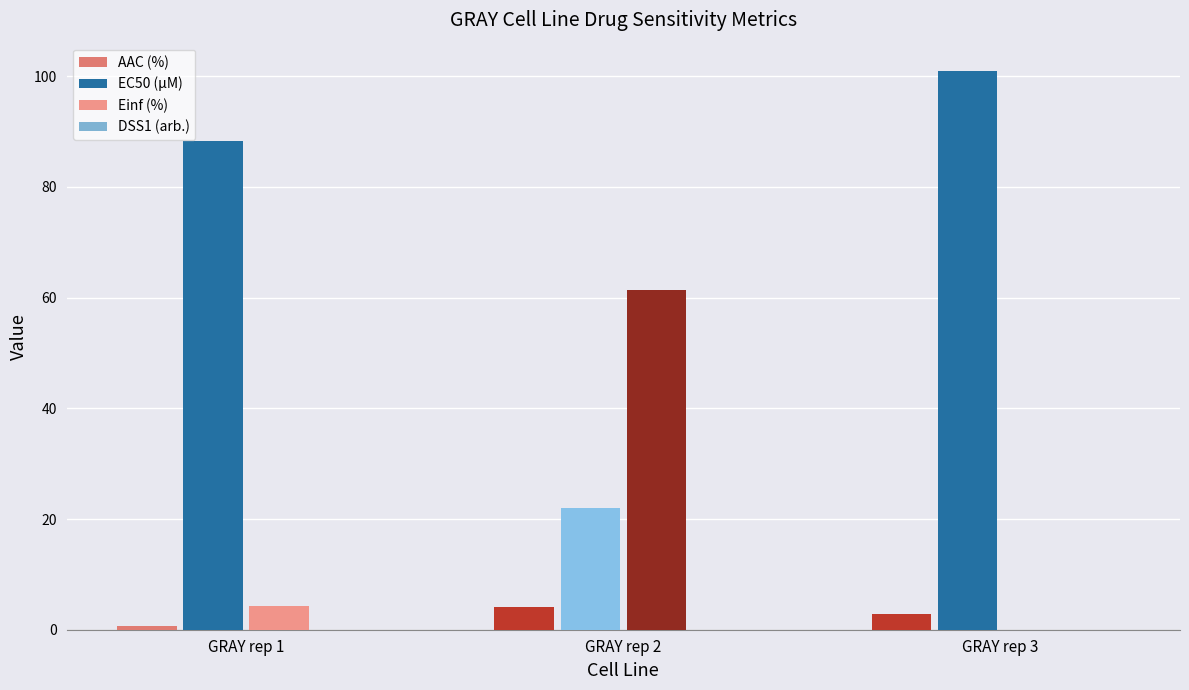

At how many categories does at least one series exceed 22?

3